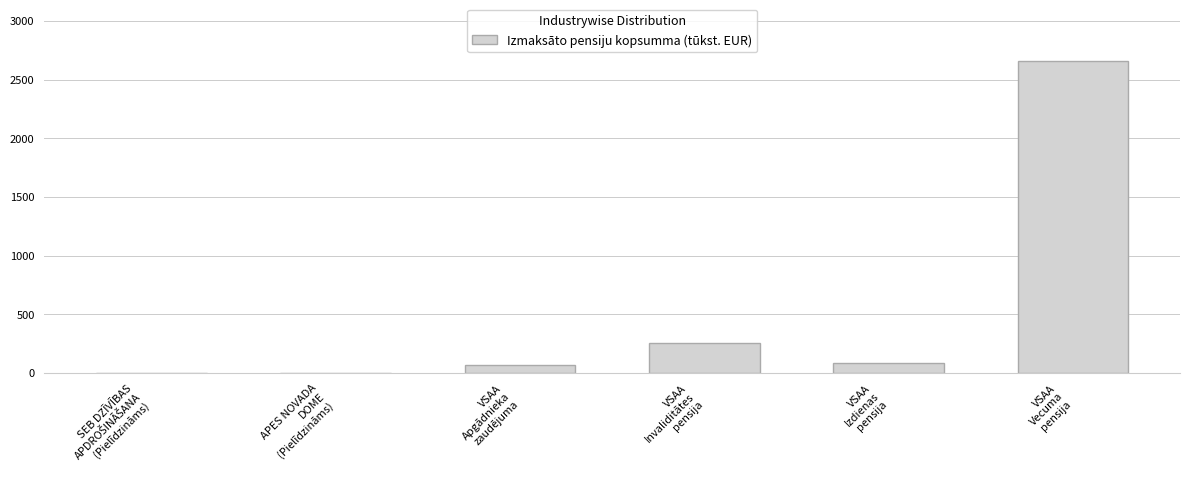

What is the greatest value displayed?

2659.4